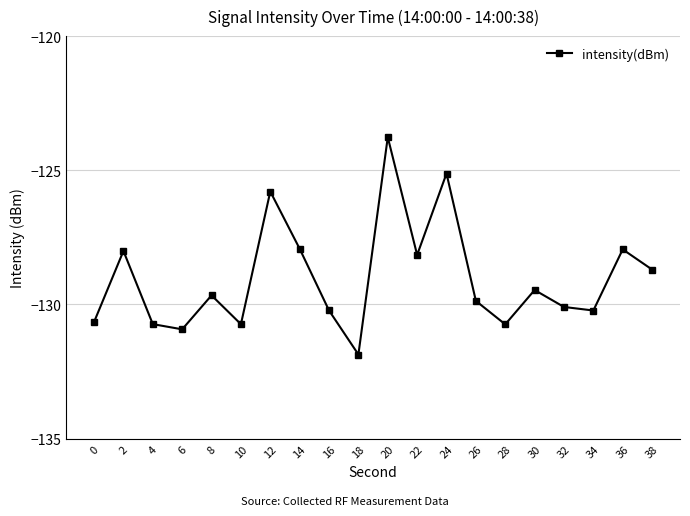

How many lines are shown in the chart?

1